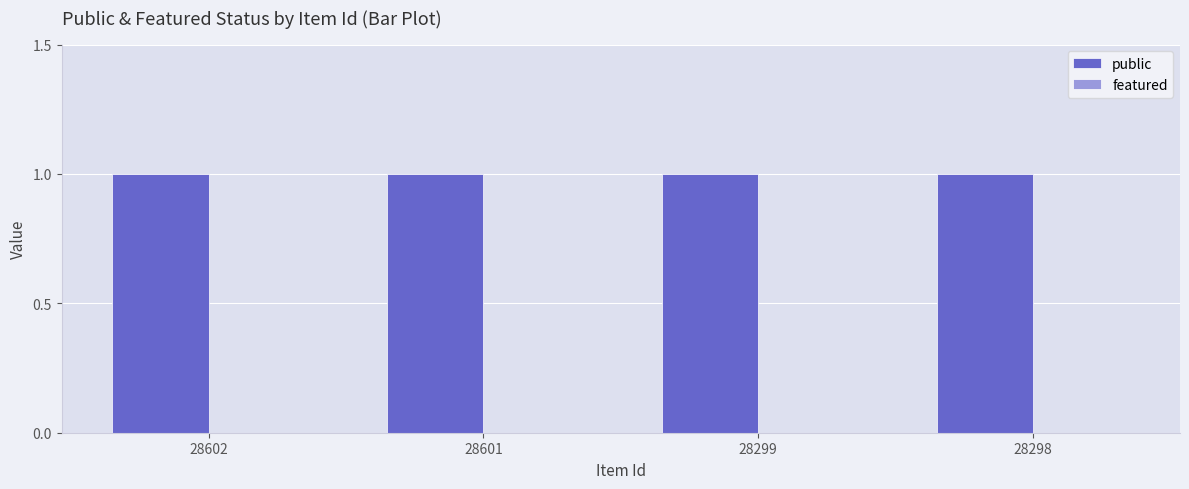

What is the spread (max minus min) of values at 28602?

1